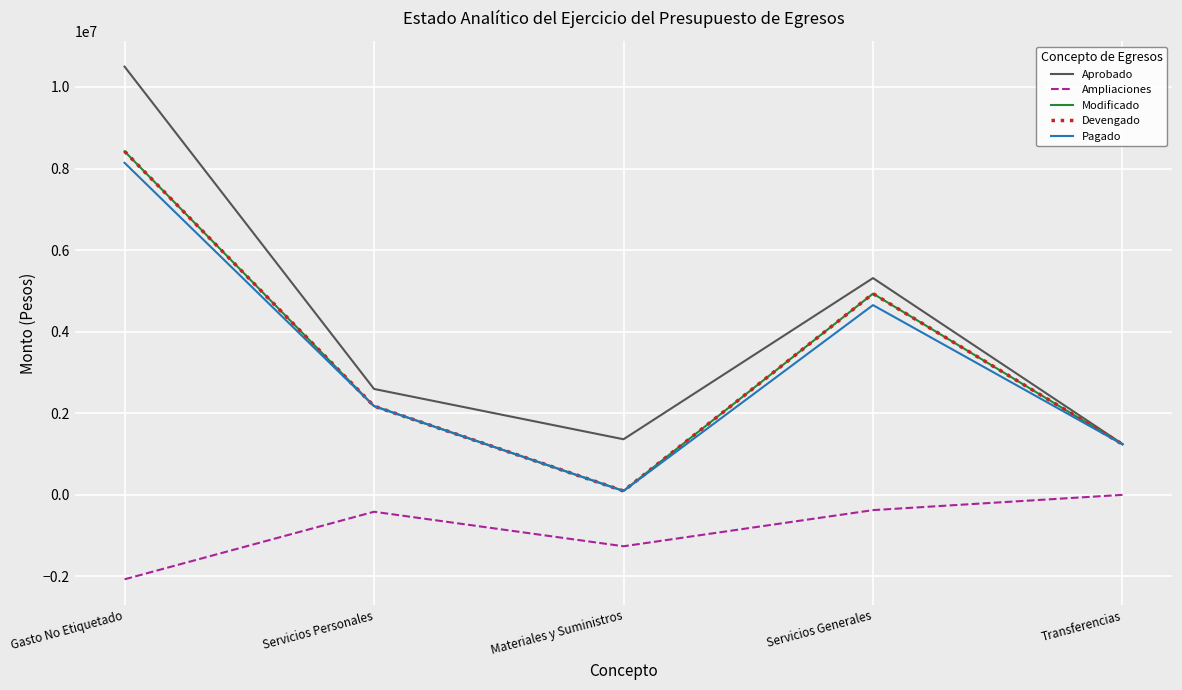

Is this an area chart (filled region under the line)?

No